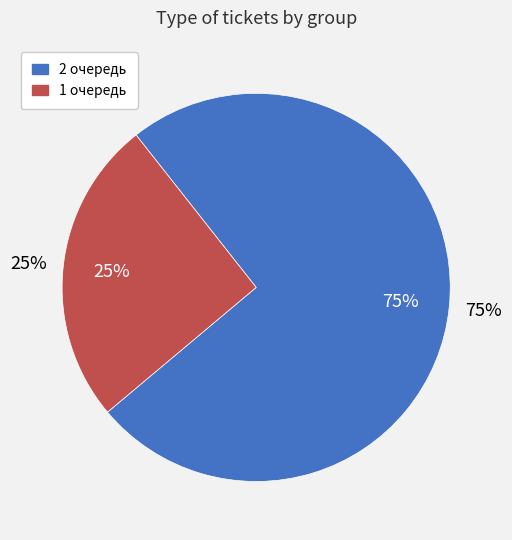

Which slice represents more than half of the pie?

2 очередь